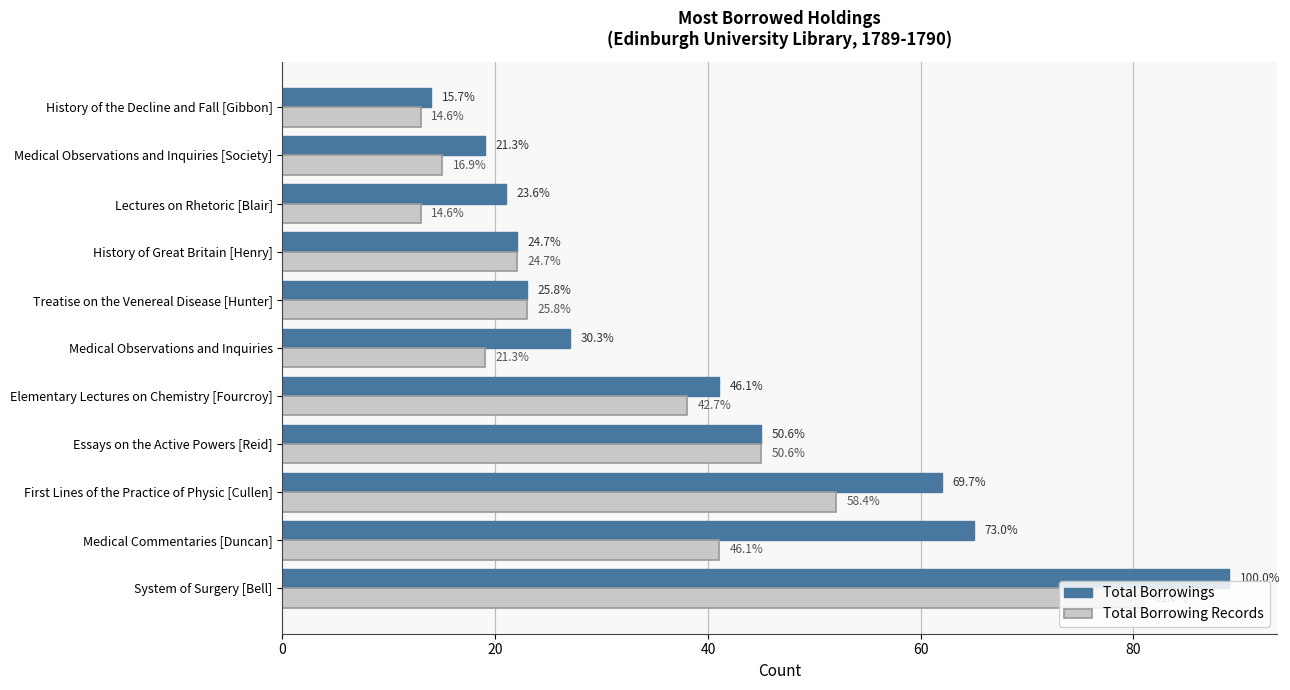

What are all the series names shown in the legend?

Total Borrowings, Total Borrowing Records